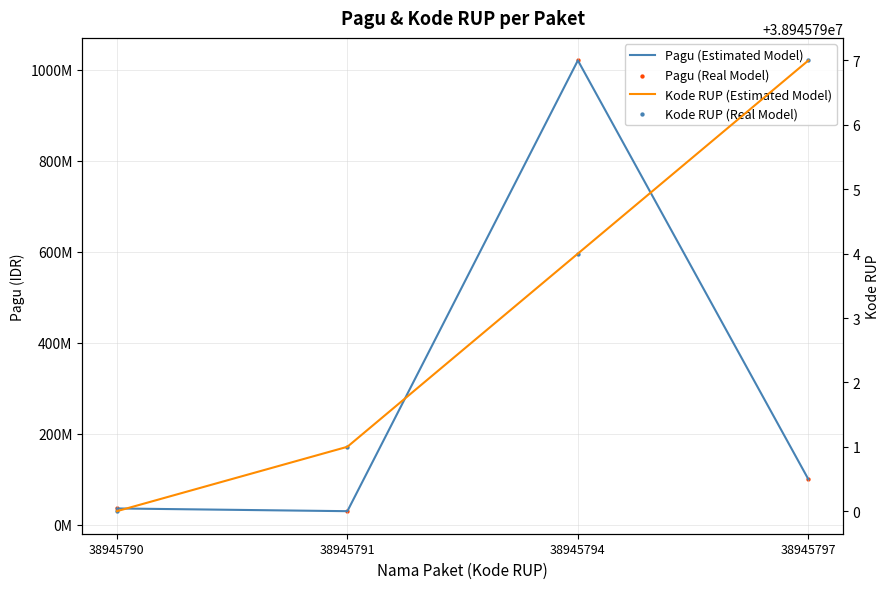

Which series contains the lowest Y value?

Pagu